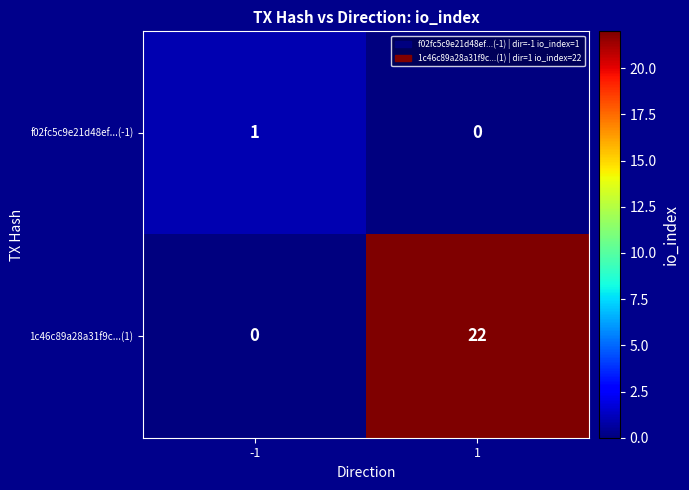

What is the total value across all series at 1?

22